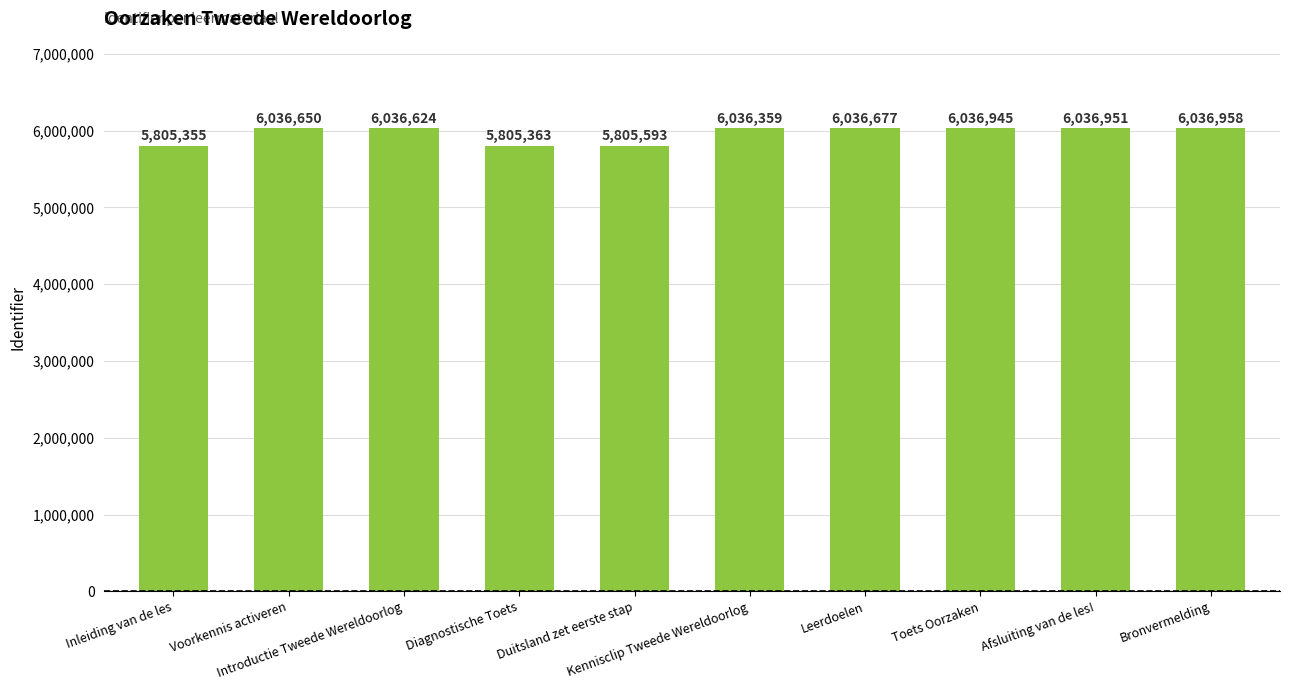

Between Kennisclip Tweede Wereldoorlog and Bronvermelding, which is larger?

Bronvermelding